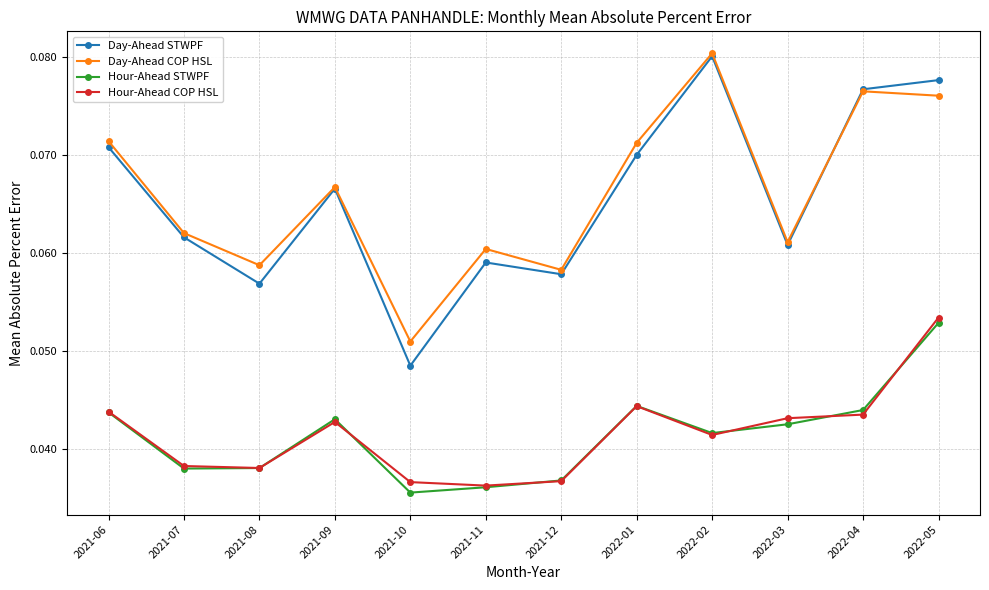

How many categories are shown in the chart?

12